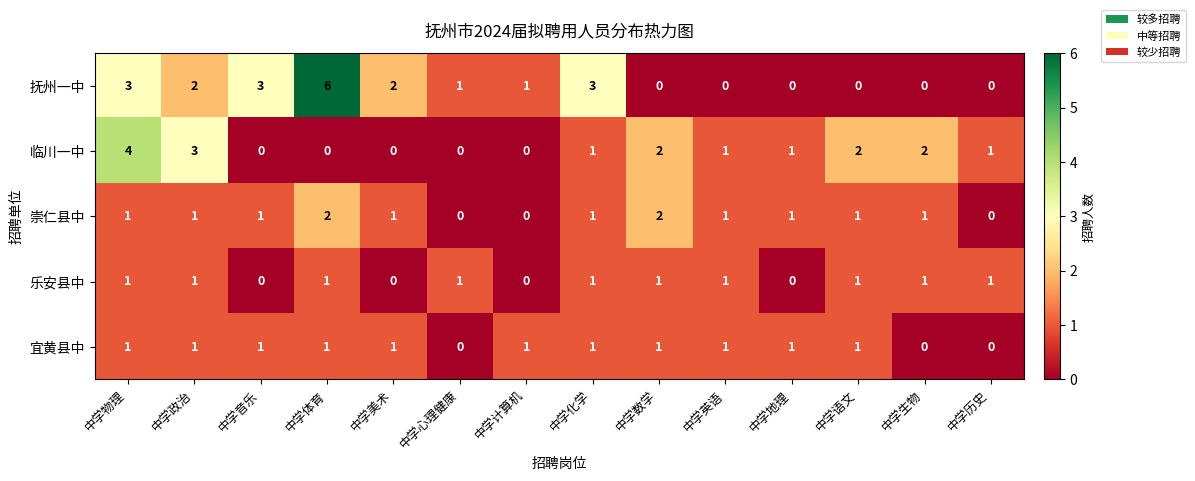

Which series has the largest range (max minus min)?

抚州一中